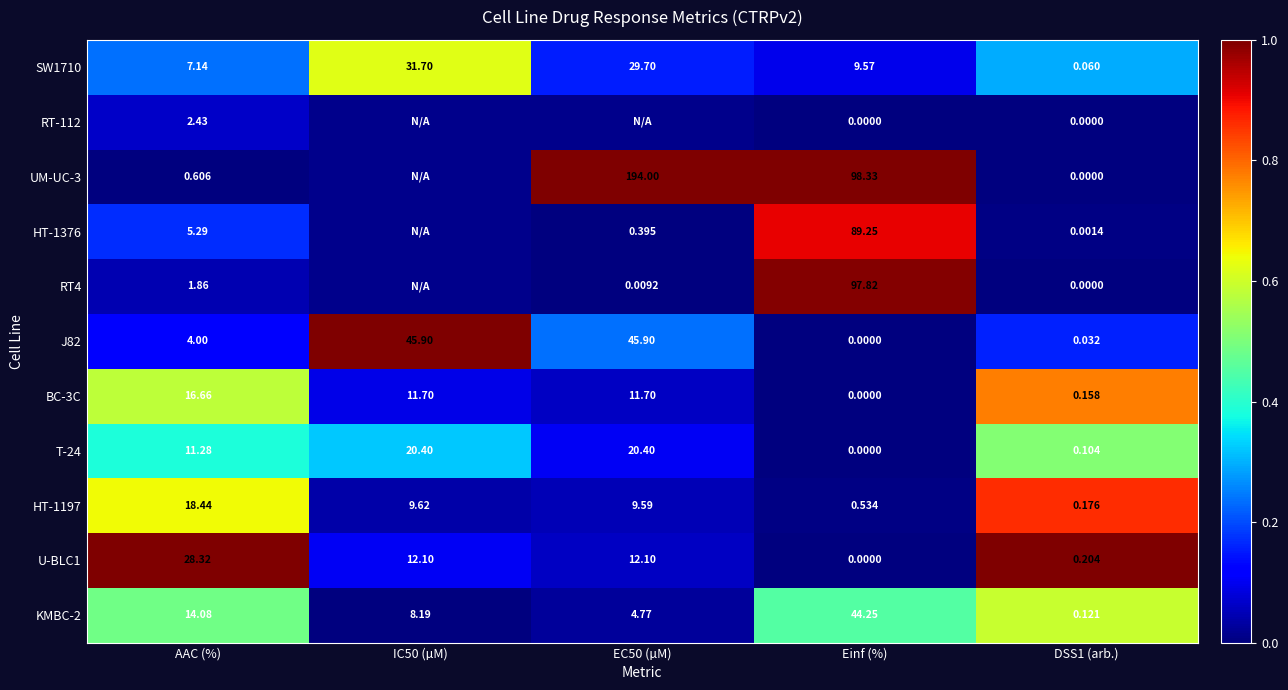

At which category is the sum across all series the highest?

DSS1 (arb.)